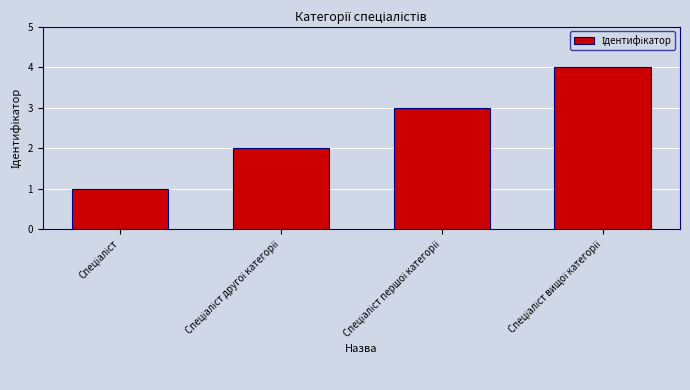

What is the greatest value displayed?

4